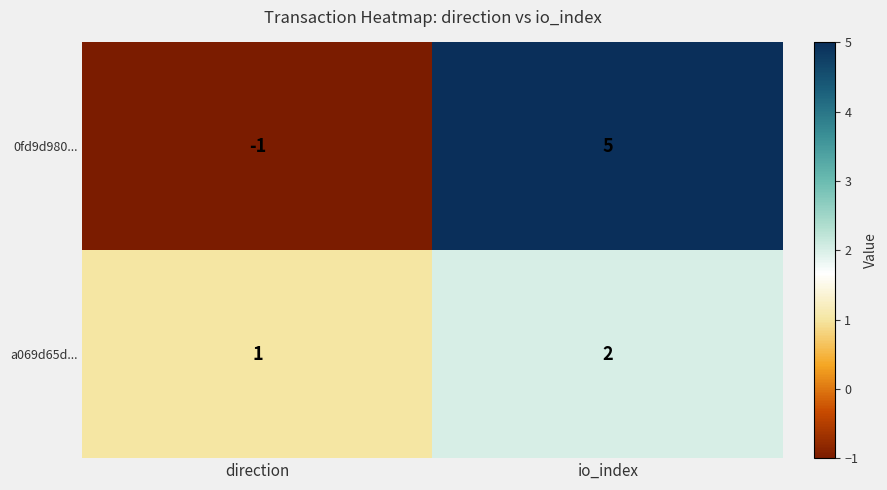

What is the difference between the 0fd9d980... values at io_index and direction?

6